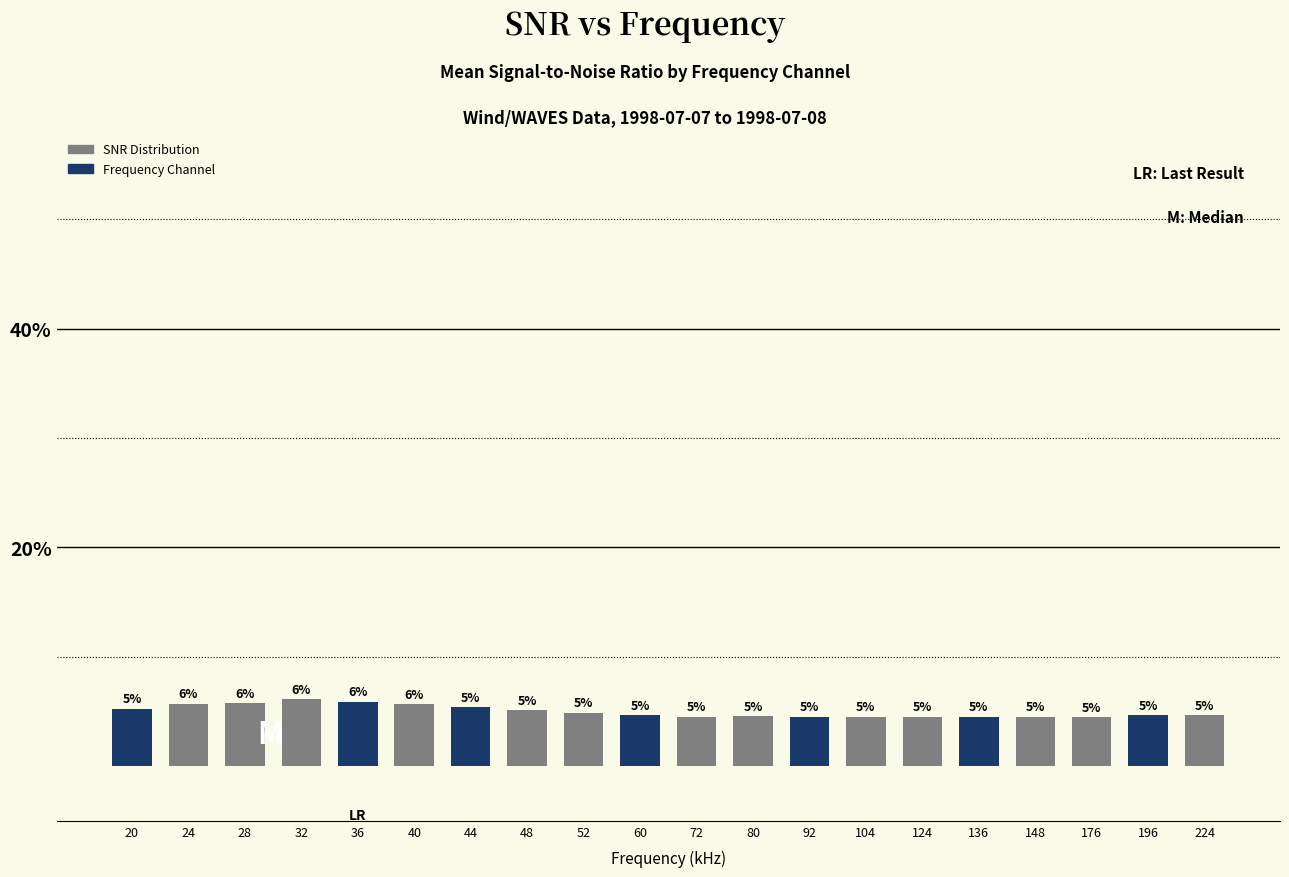

What is the difference between the second highest and minimum values?

1.4